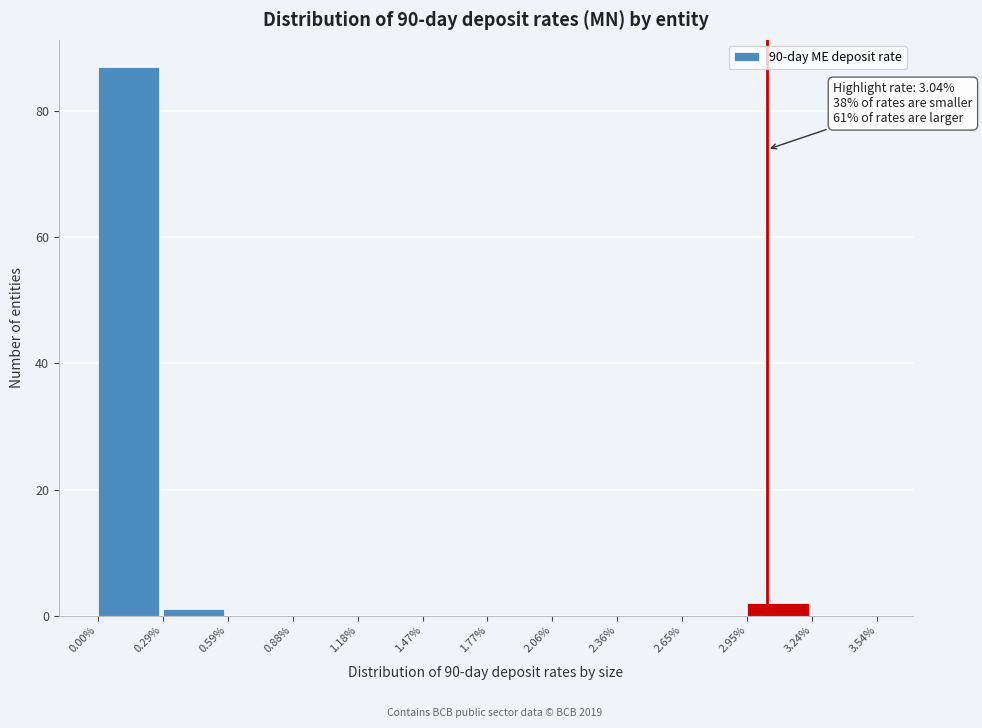

Over which range of the x-axis is the bar tallest?

0.00% to 0.29%